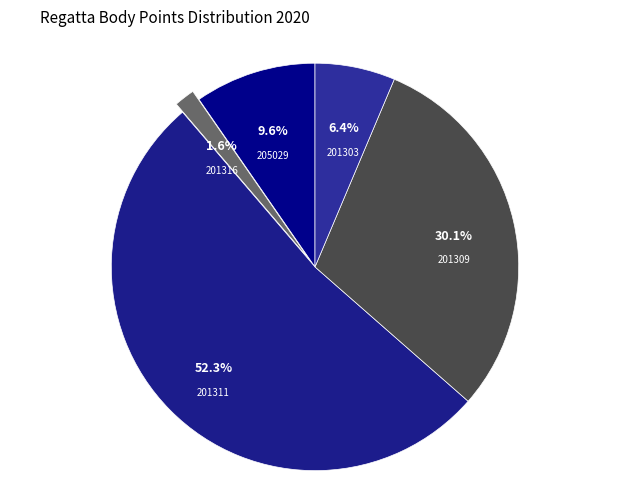

How many slices are in this pie chart?

5